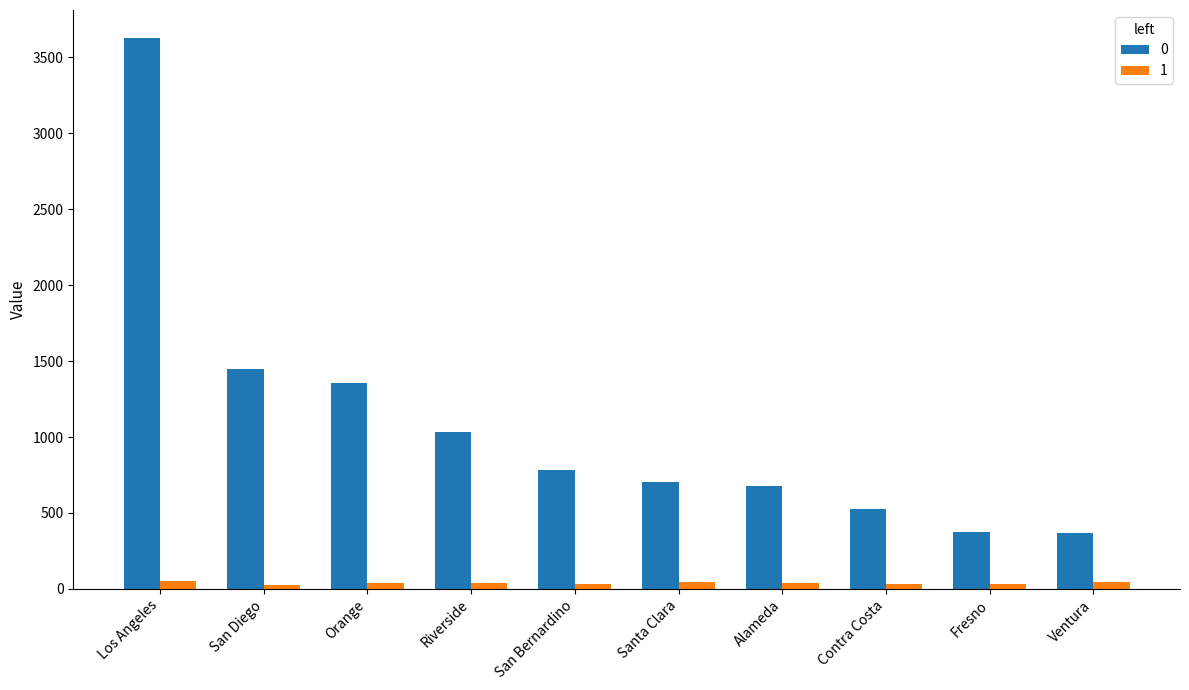

At how many categories does at least one series exceed 1098?

3